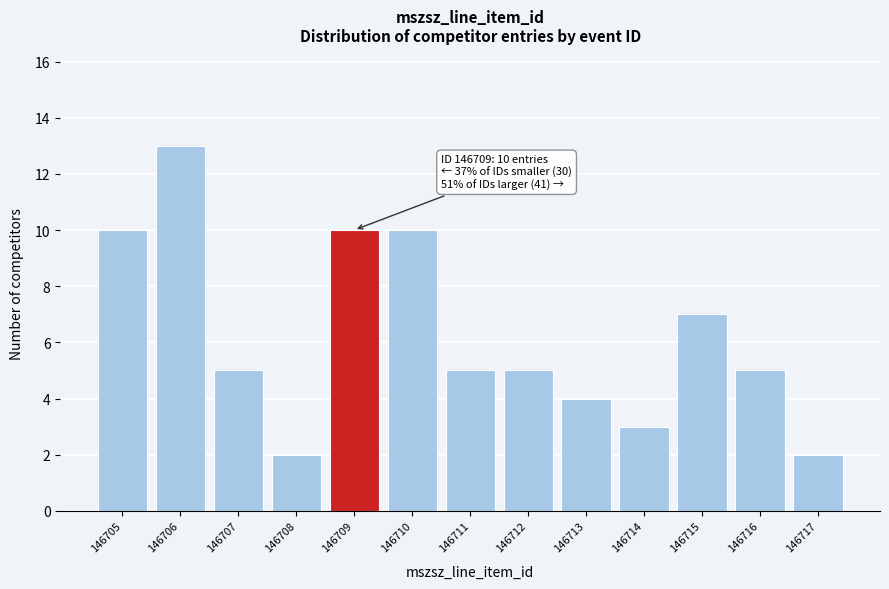

Reading right to left, extract all data points from this chart.

2	5	7	3	4	5	5	10	10	2	5	13	10